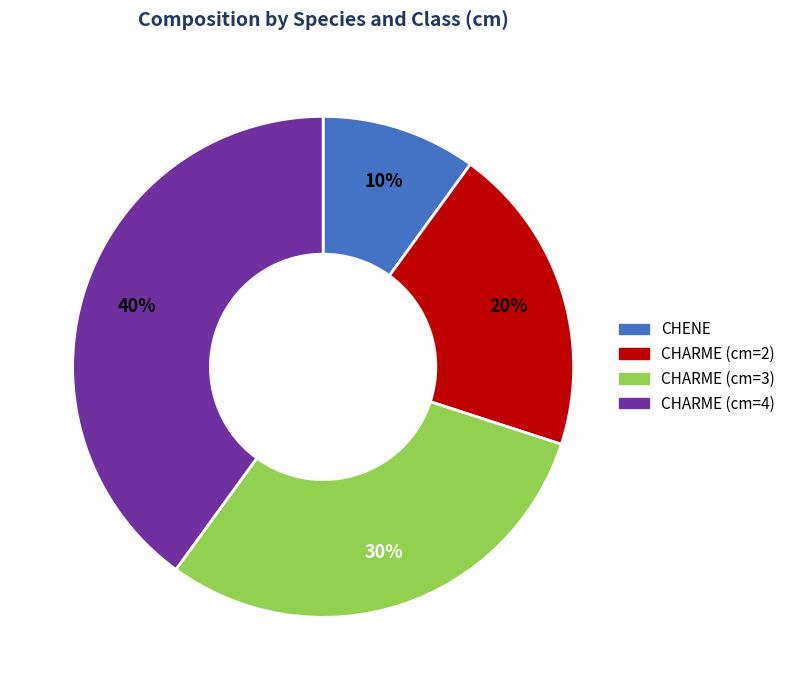

Between CHARME (cm=2) and CHARME (cm=3), which is larger?

CHARME (cm=3)